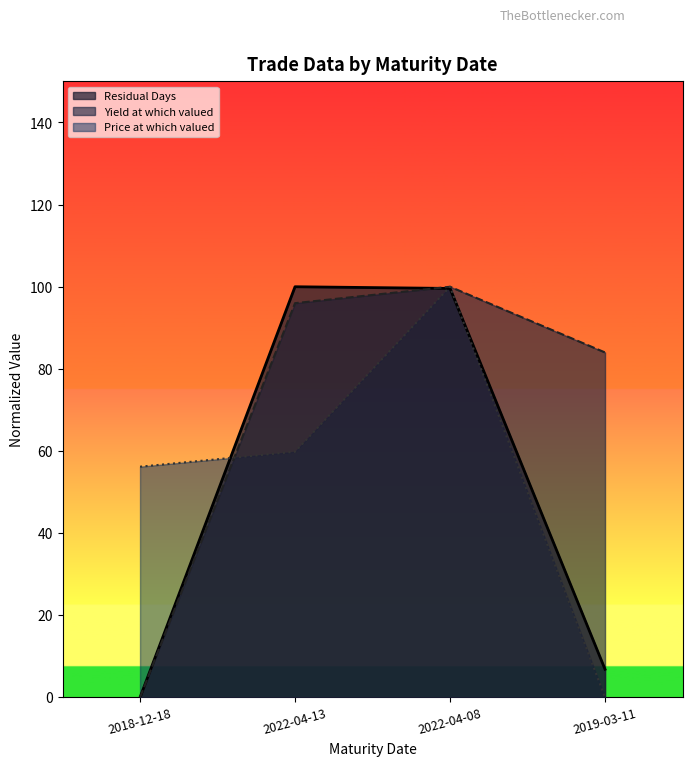

Rank the categories by value from lowest to highest.

2018-12-18, 2019-03-11, 2022-04-08, 2022-04-13